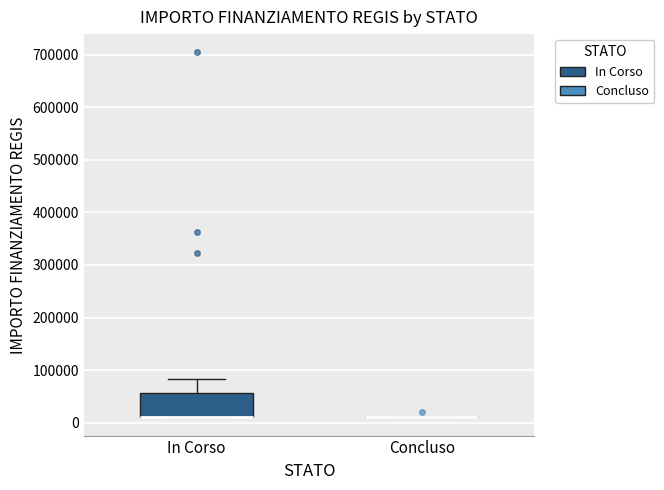

Reading left to right, transcribe this box plot: for each box, give where its median line is, the range the box spans, and where its two whiskers end, as read against the y-axis. The values are not printed on the chart, so give them approximately, as read against the axis.

In Corso: median 10000 (drawn on the box's lower edge), box 10000 to 60000, whiskers 10000 to 80000
Concluso: box collapsed to a line at 10000, whiskers 10000 to 10000